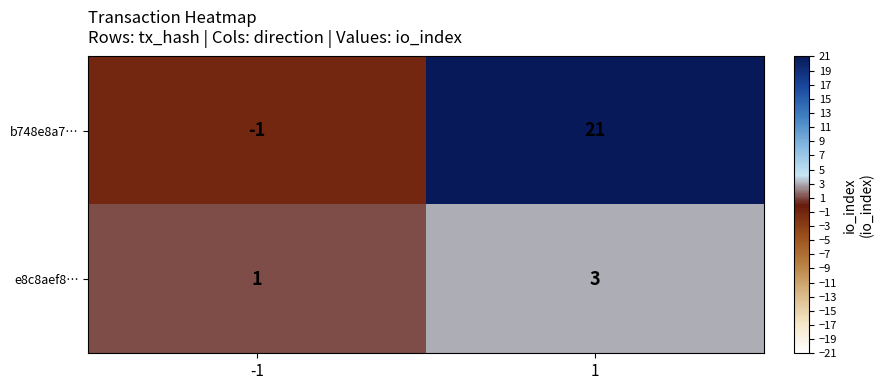

Which label corresponds to the smallest value in the chart?

-1